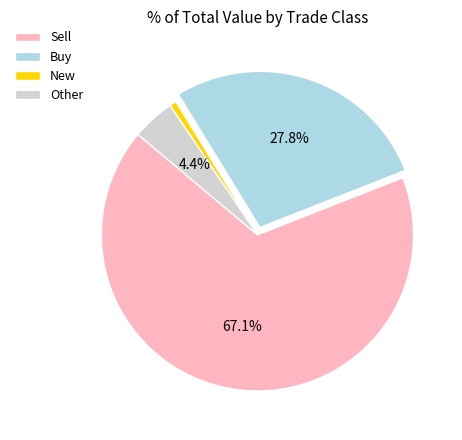

Which category accounts for the majority?

Sell